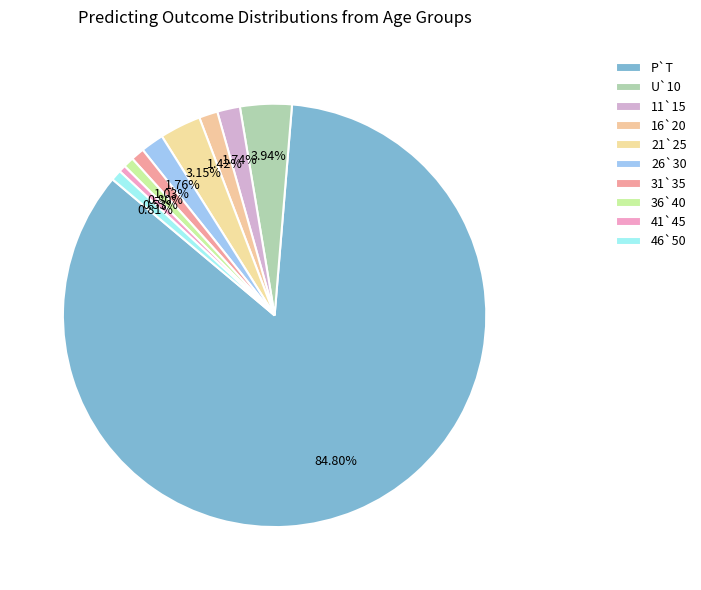

To the nearest percent, what is the combined percentage of P`T and 41`45?

85%